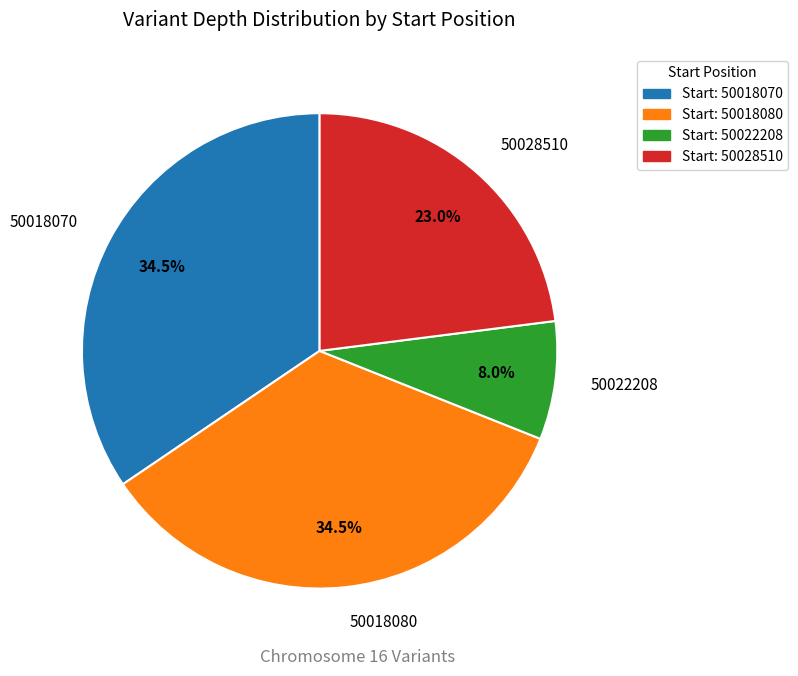

Which category has the smallest portion of the pie?

50022208